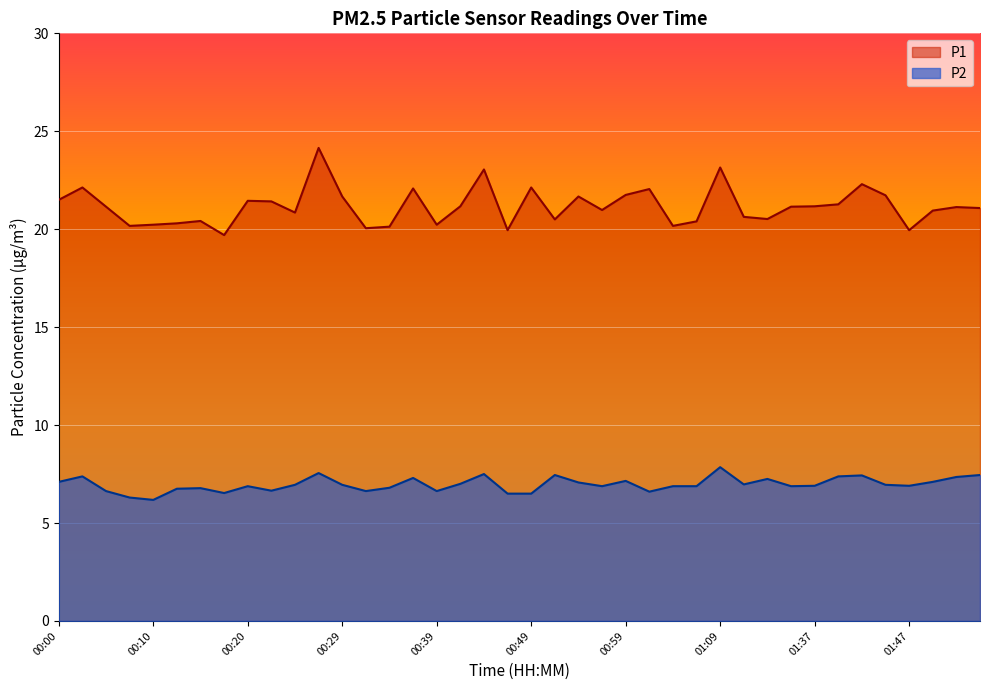

True or false: P2 and P1 cross at least once.

False